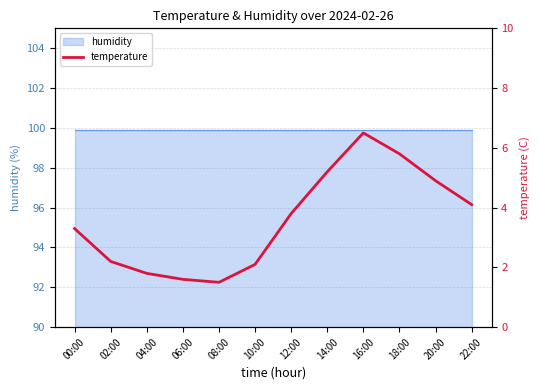

Rank the categories by value from highest to lowest.

16:00, 18:00, 14:00, 20:00, 22:00, 12:00, 00:00, 02:00, 10:00, 04:00, 06:00, 08:00